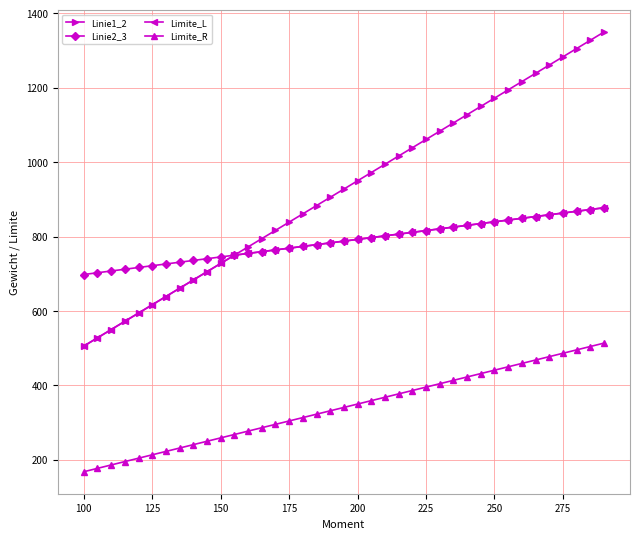

True or false: Linie1_2 and Limite_R cross at least once.

False